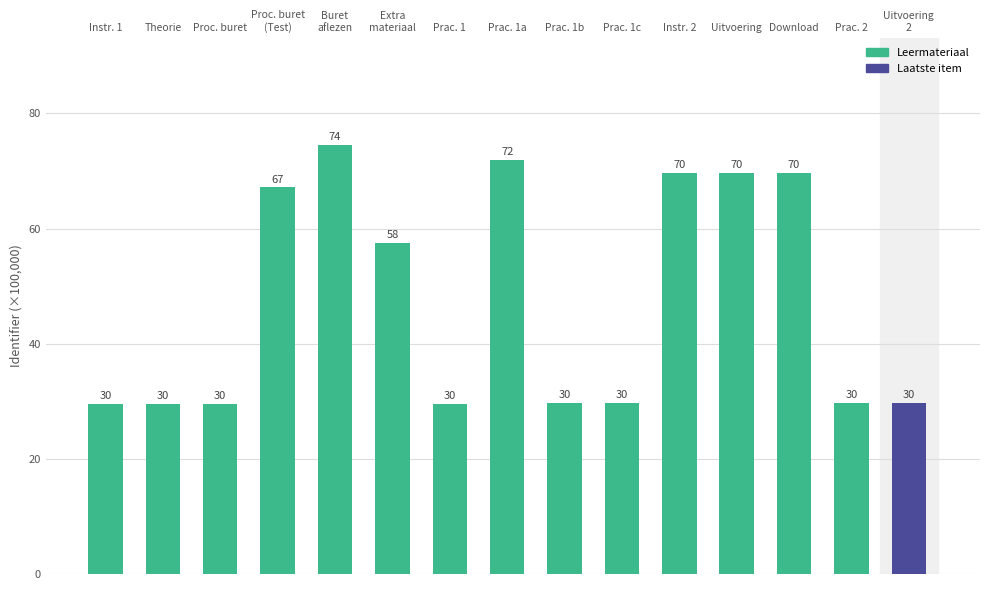

Approximately how many times larger is the value at Proc. buret compared to Download?

0.4